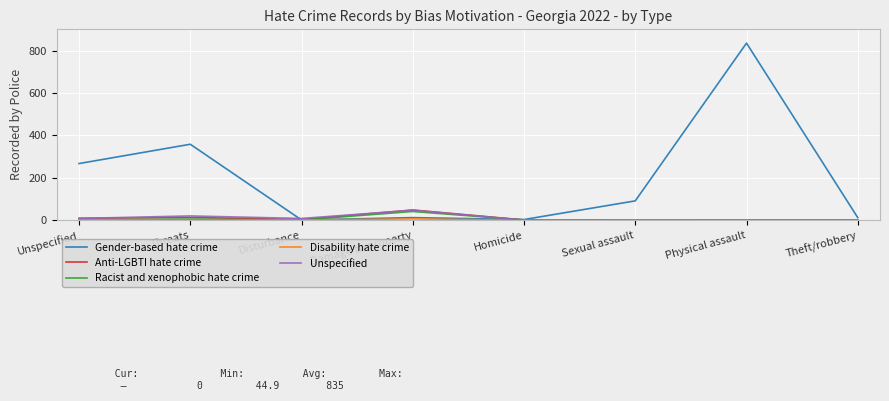

What is the greatest value displayed?

835